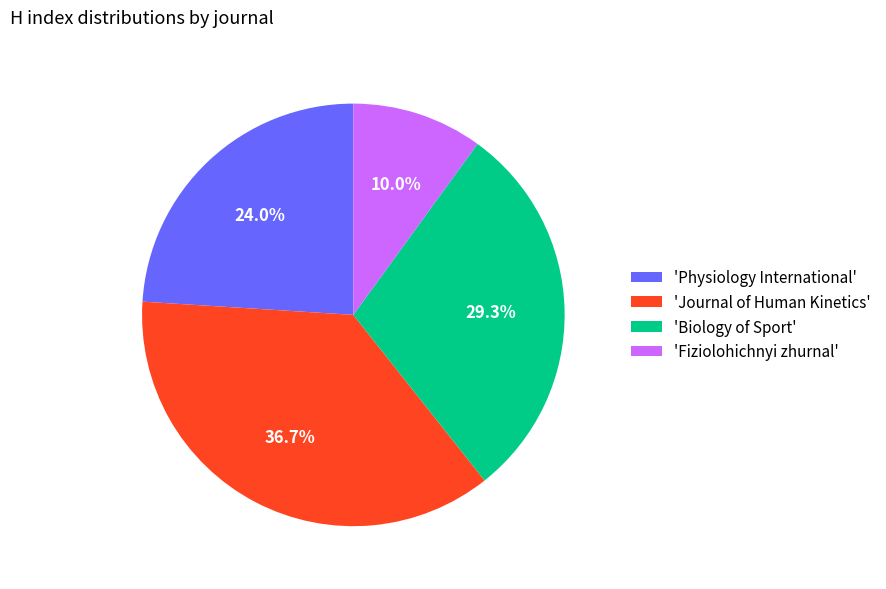

Which slice is the smallest?

'Fiziolohichnyi zhurnal'